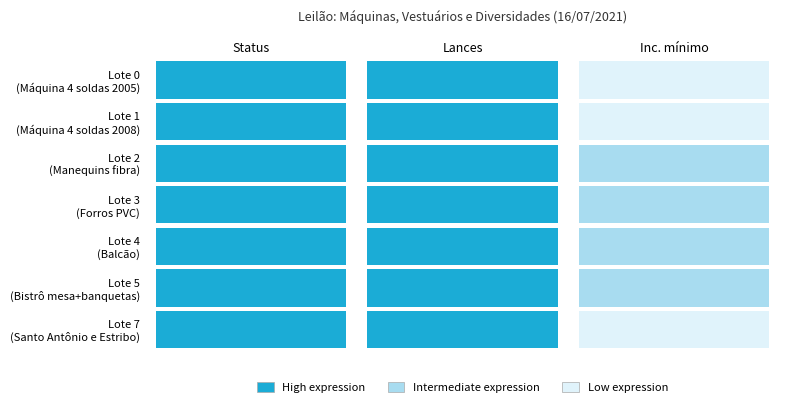

Reading right to left, transcribe all the data shown in this chart.

Lote 0: 1	3	3
Lote 1: 1	3	3
Lote 2: 2	3	3
Lote 3: 2	3	3
Lote 4: 2	3	3
Lote 5: 2	3	3
Lote 7: 1	3	3